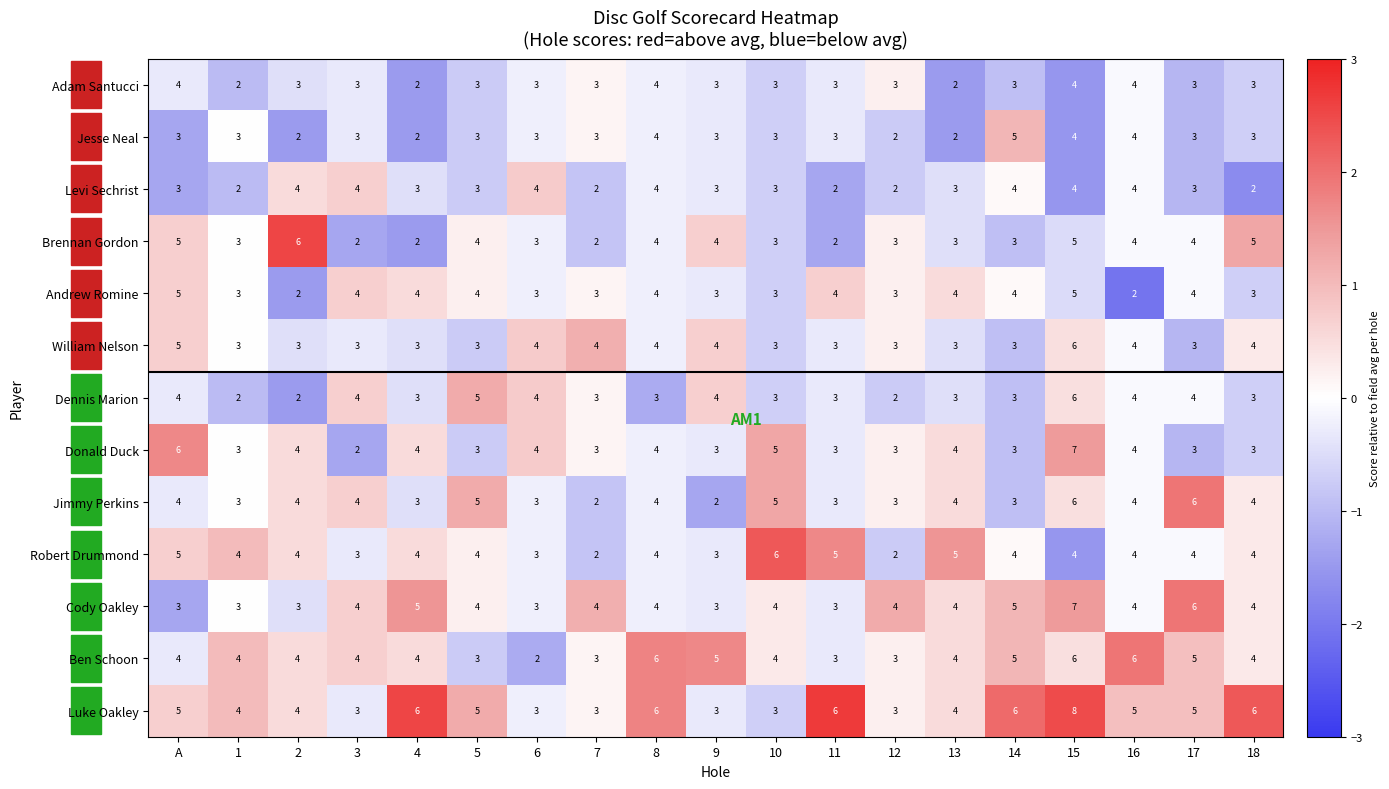

How many data points in Brennan Gordon are less than 3?

4